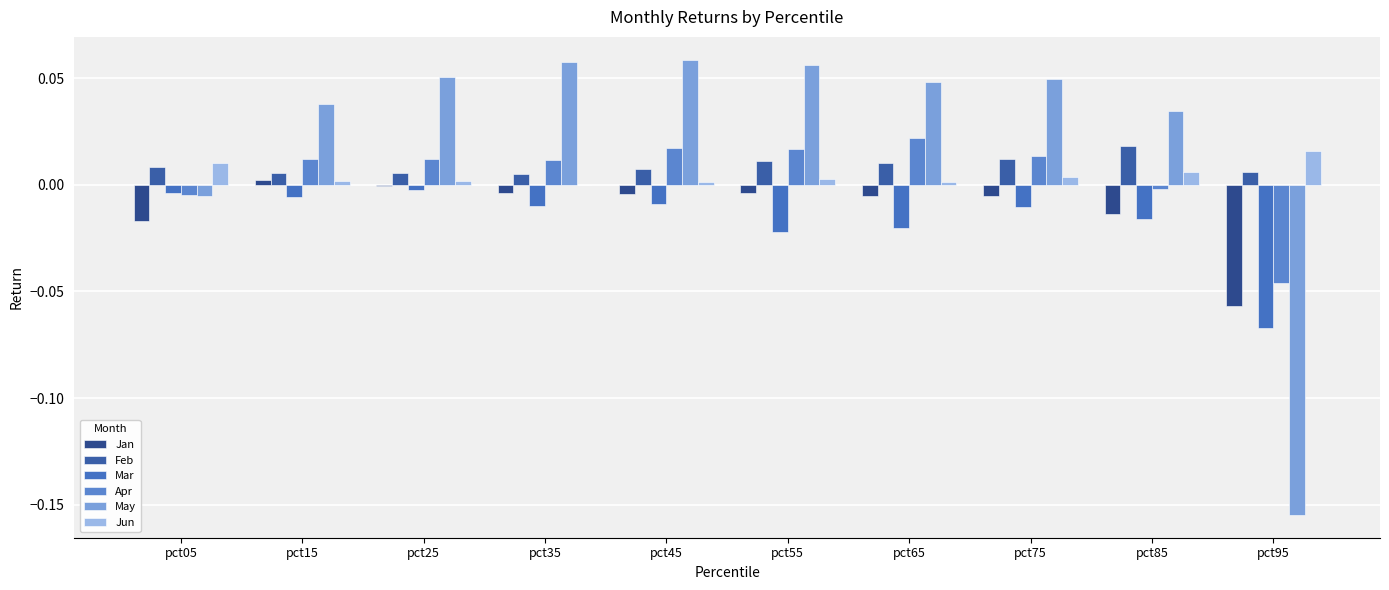

List the series in order of their peak value, lowest first.

Mar, Jan, Jun, Feb, Apr, May